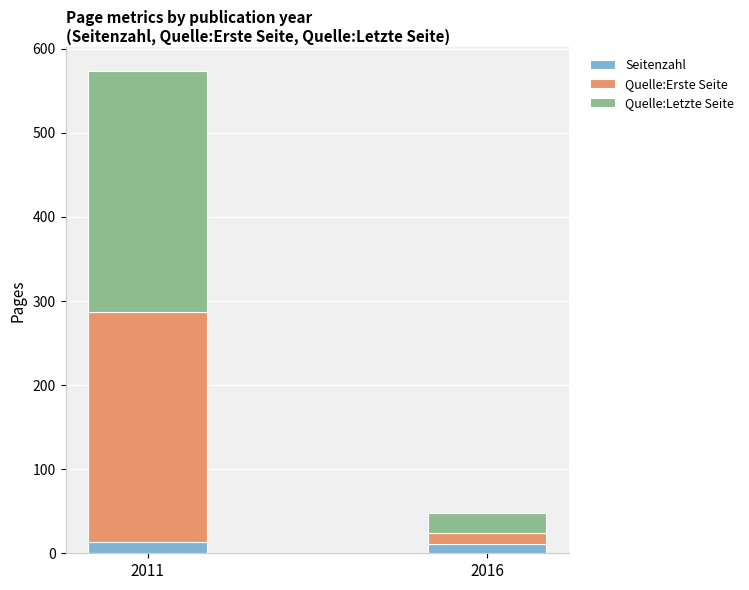

Reading left to right, transcribe the values for Seitenzahl.

14	11